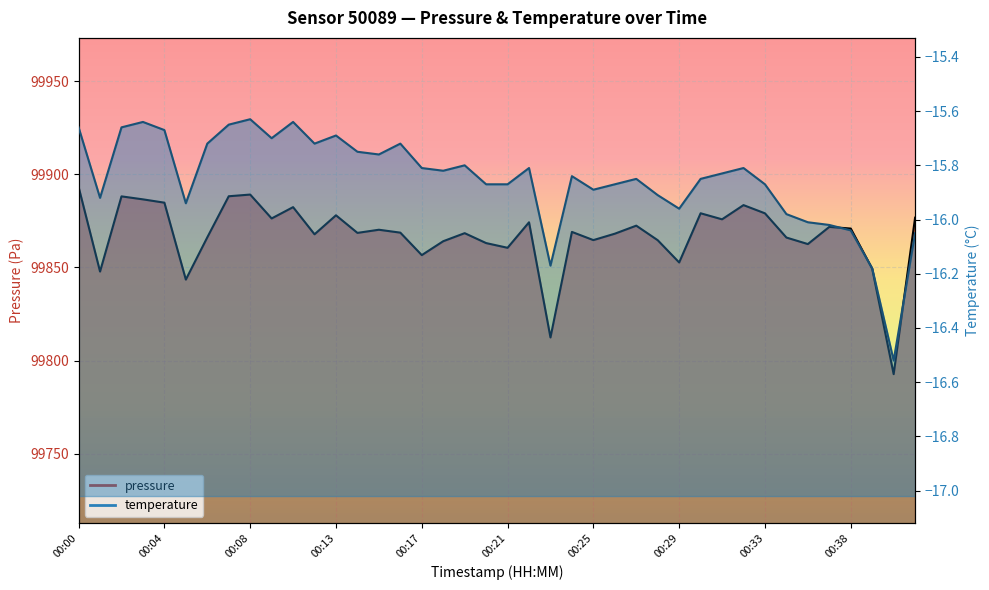

What is the average value of the pressure series?

99867.5